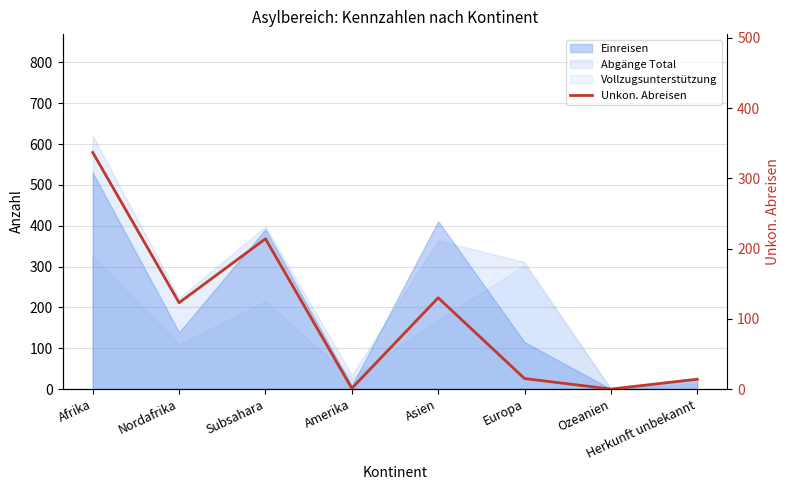

What is the change in value from Amerika to Europa?

+14